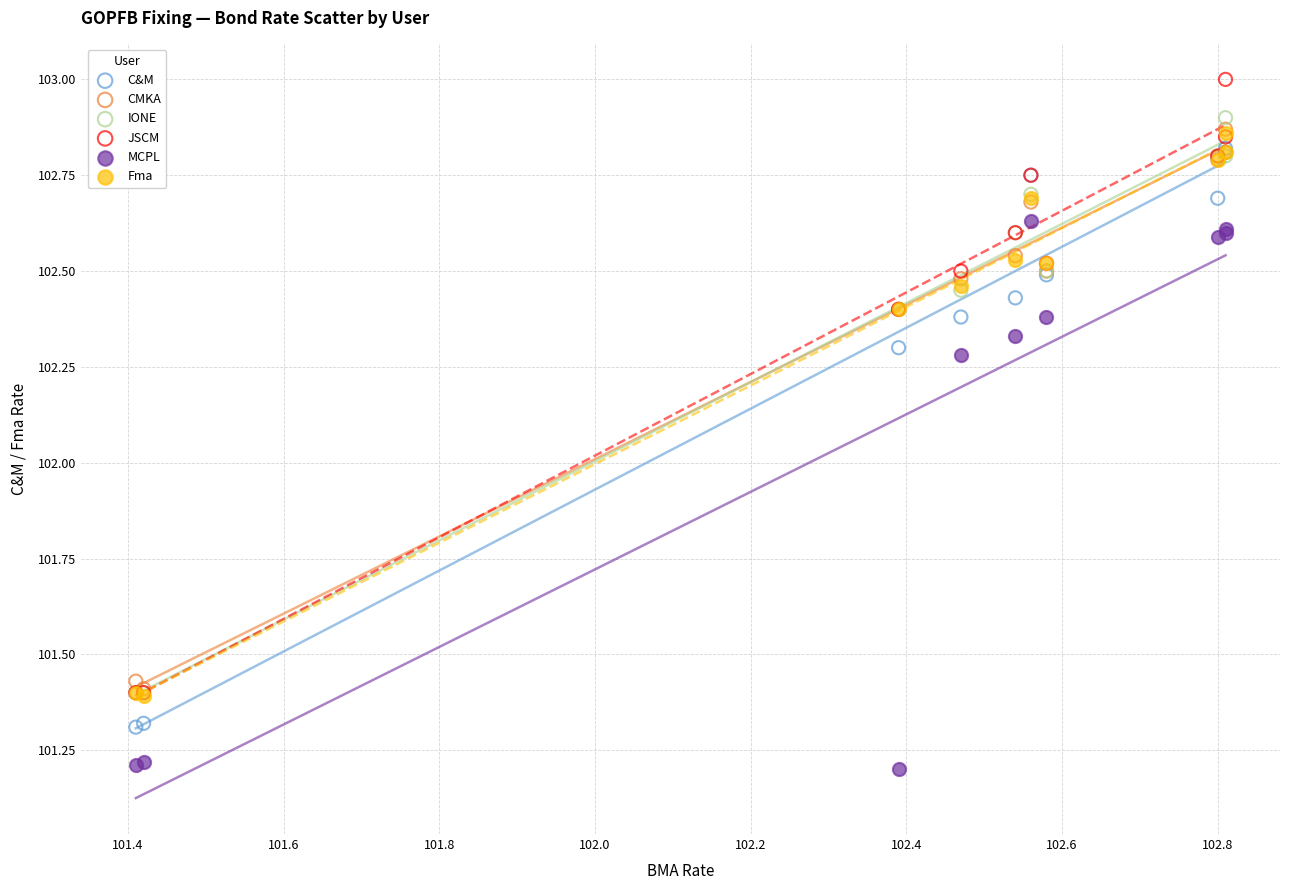

What are all the series names shown in the legend?

C&M, CMKA, IONE, JSCM, MCPL, Fma